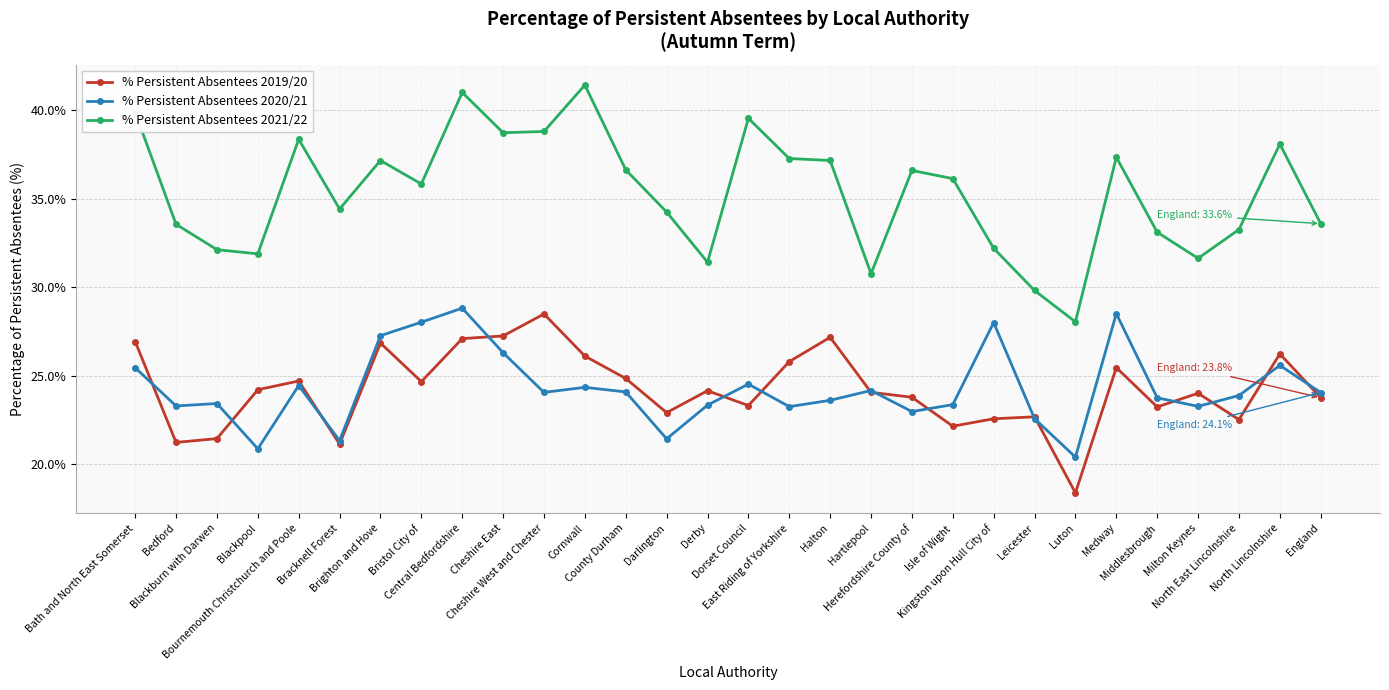

At which category does % Persistent Absentees 2019/20 reach its first local valley?

Bedford